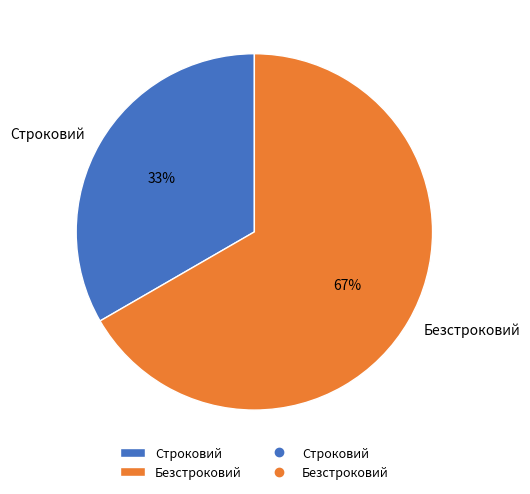

How many segments does this pie chart have?

2